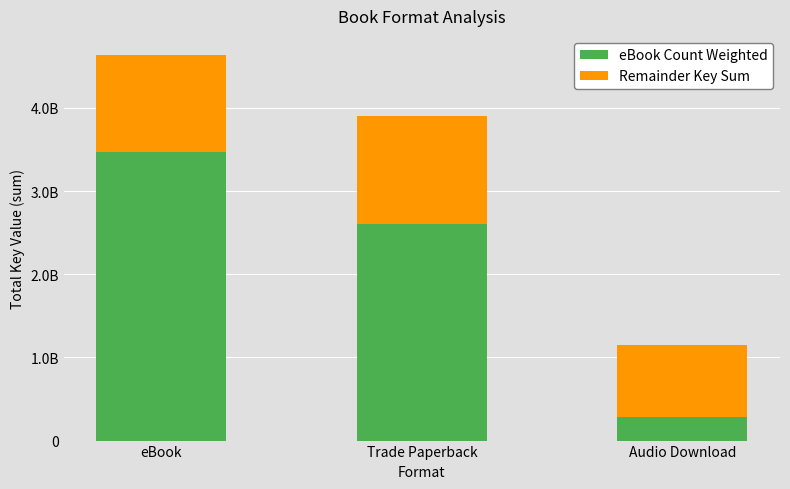

Are the bars horizontal?

No